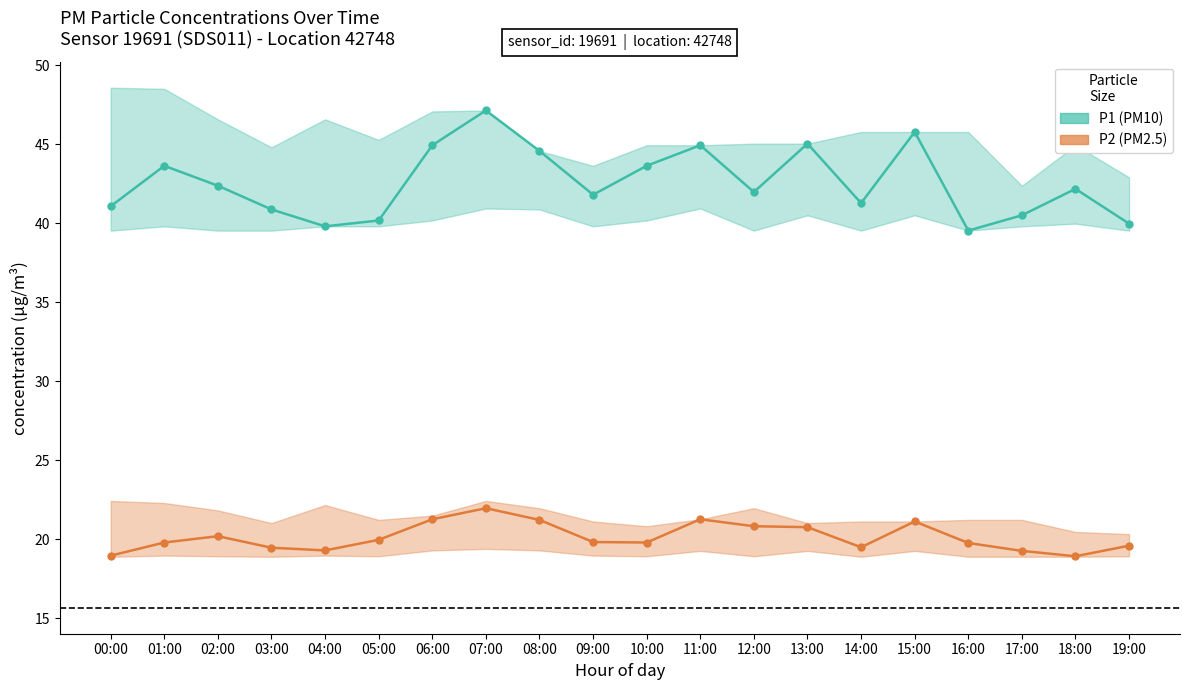

At how many categories does at least one series exceed 46?

1